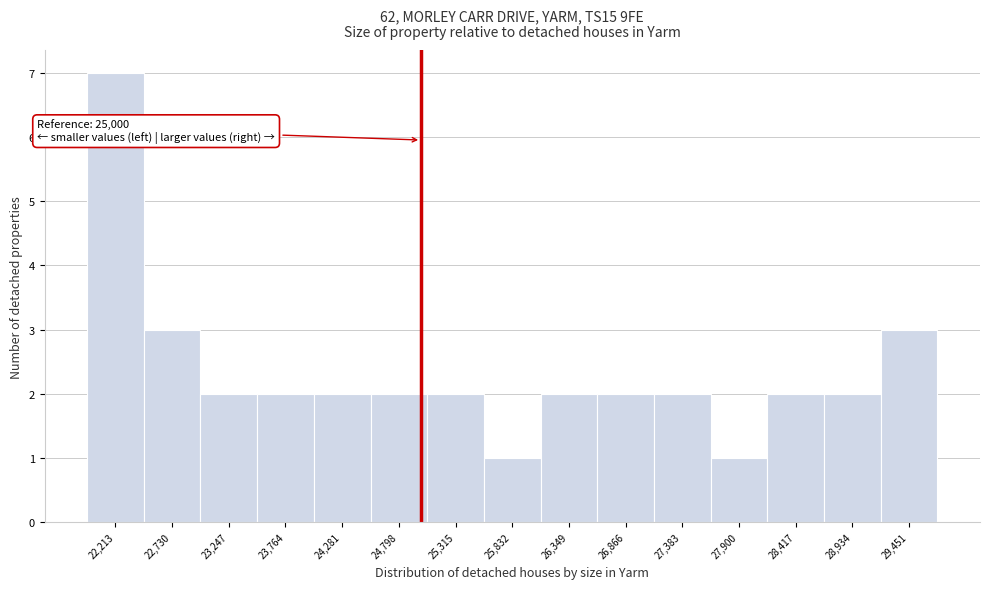

Over which range of the x-axis is the bar tallest?

22000 to 22500